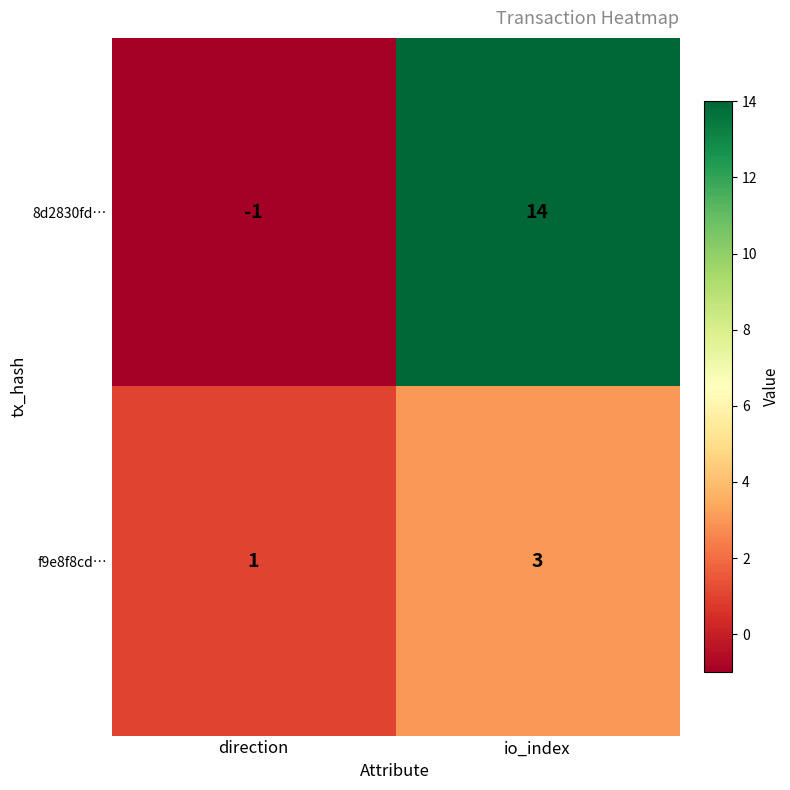

At which category is the sum across all series the highest?

io_index